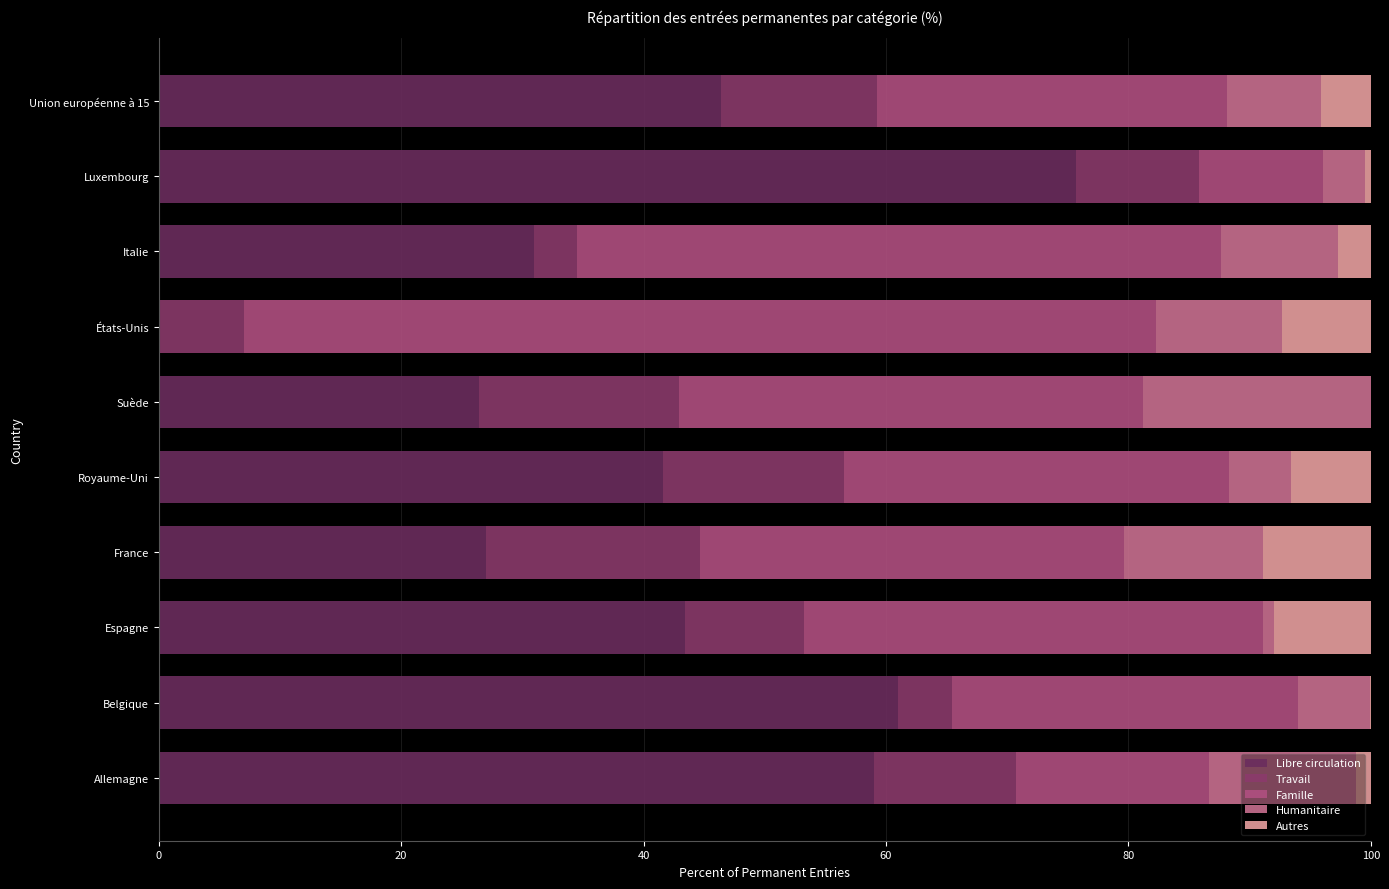

Reading left to right, what are all the values shown in this chart?

Libre circulation: 59.0	61.0	43.4	27.0	41.6	26.4	0.0	30.9	75.7	46.4
Travail: 11.8	4.5	9.9	17.7	14.9	16.5	7.0	3.6	10.2	12.9
Famille: 15.9	28.5	37.9	35.0	31.7	38.3	75.3	53.1	10.2	28.9
Humanitaire: 12.2	5.9	0.9	11.5	5.1	18.8	10.4	9.6	3.5	7.8
Autres: 1.2	0.1	7.9	8.9	6.6	0.0	7.3	2.7	0.4	4.1